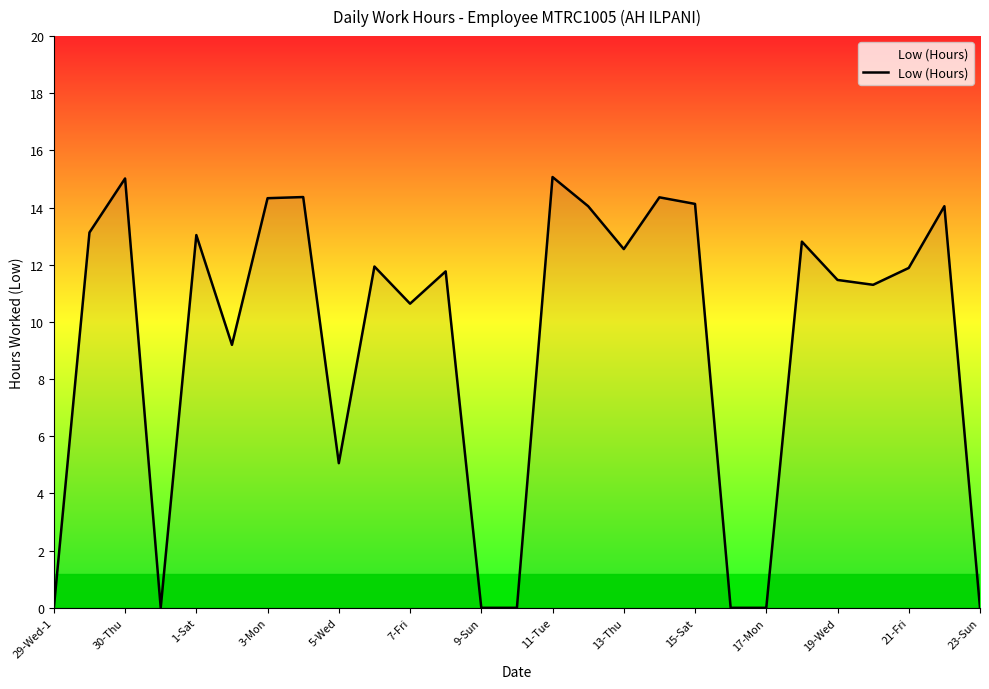

What is the difference between the maximum and minimum values?

15.1